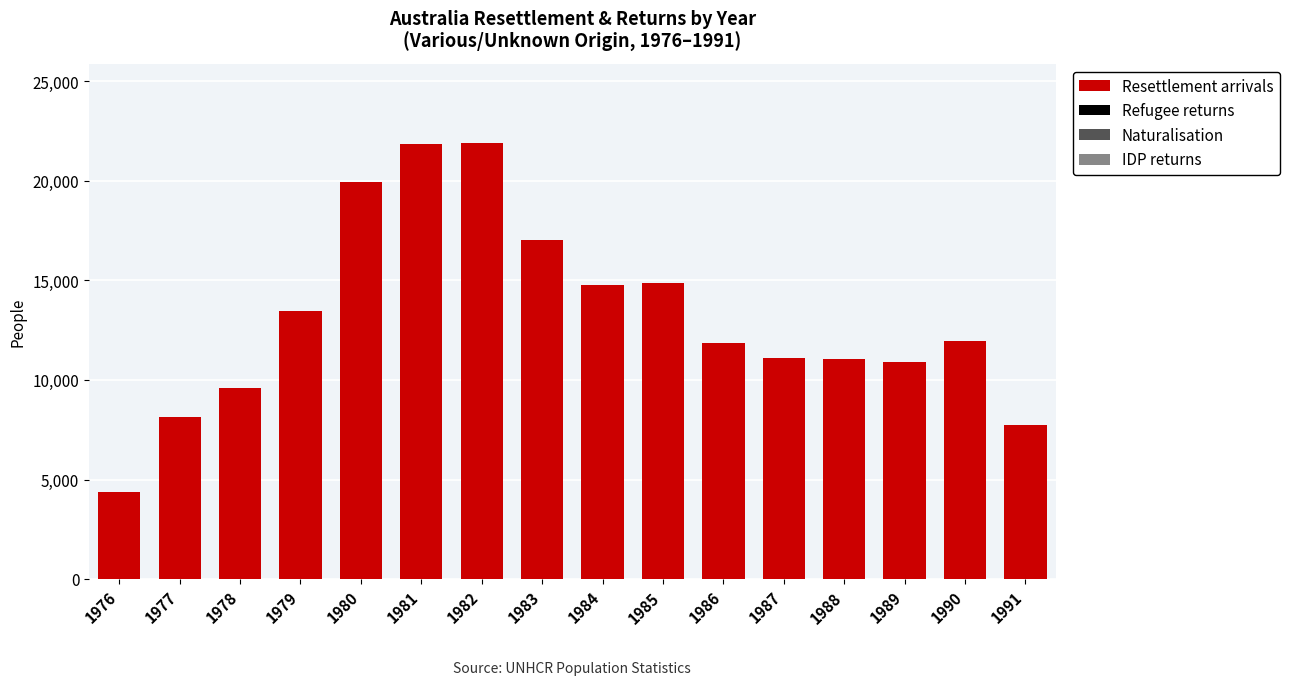

What is the maximum value shown in the chart?

21917